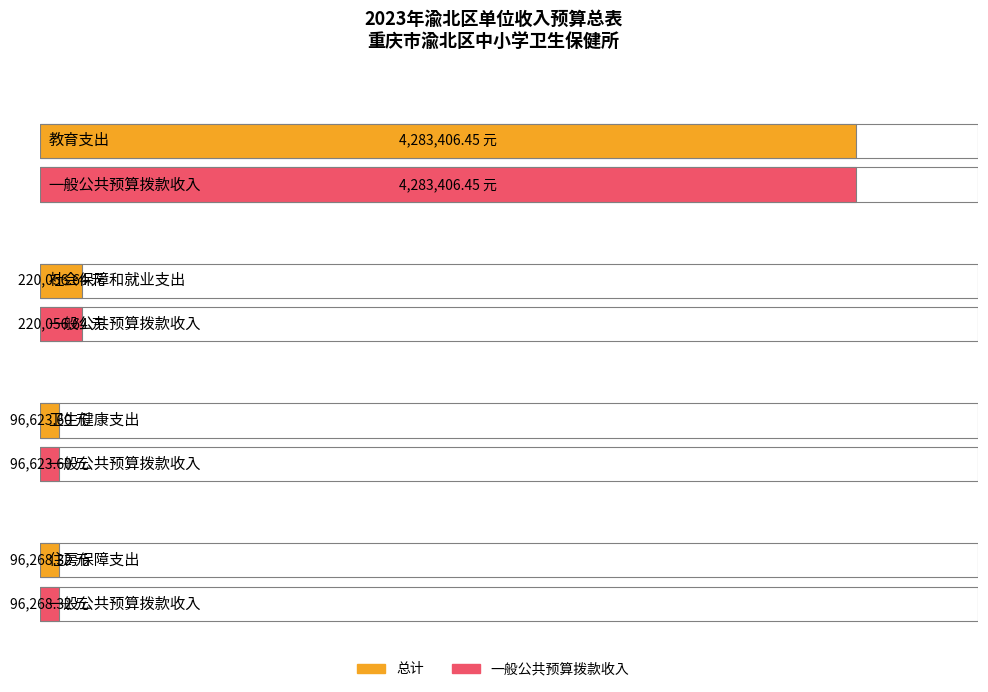

True or false: 总计 has a value of 220056.6 at 社会保障和就业支出.

True